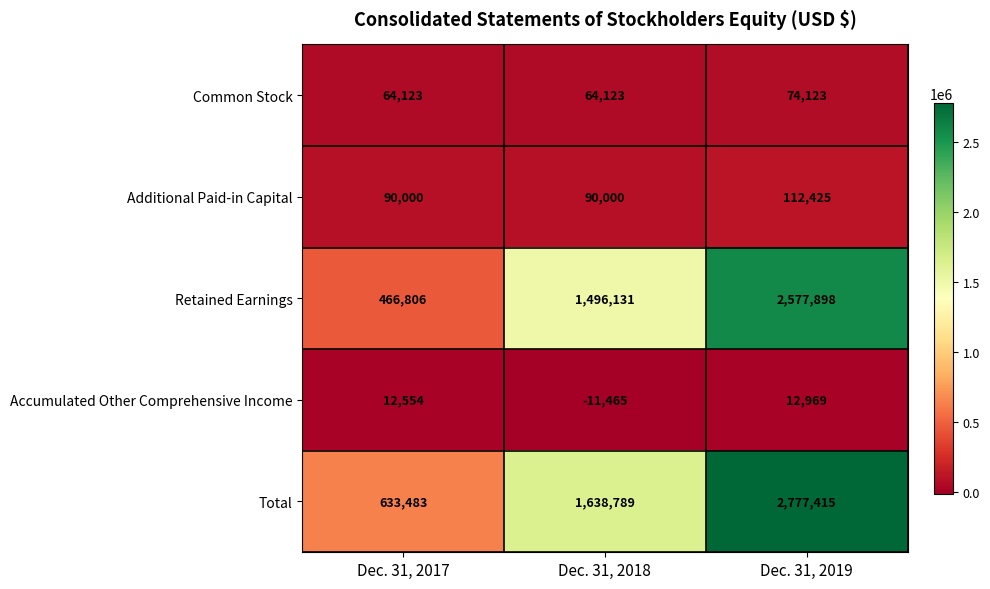

Reading left to right, what are all the values shown in this chart?

Common Stock: 64123	64123	74123
Additional Paid-in Capital: 90000	90000	112425
Retained Earnings: 466806	1496131	2577898
Accumulated Other Comprehensive Income: 12554	-11465	12969
Total: 633483	1638789	2777415